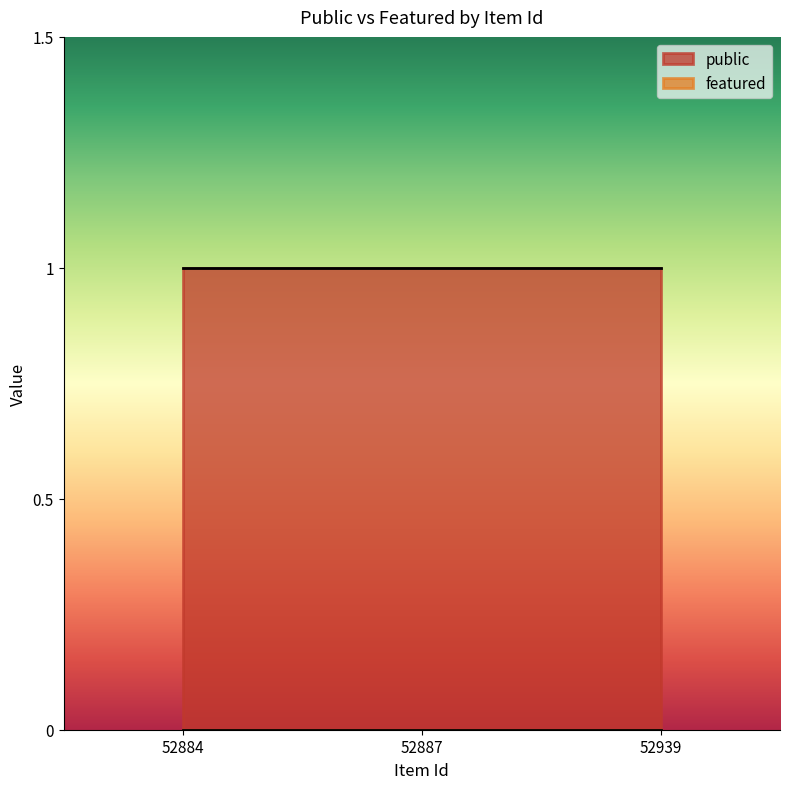

Which series has the largest total across all categories?

public